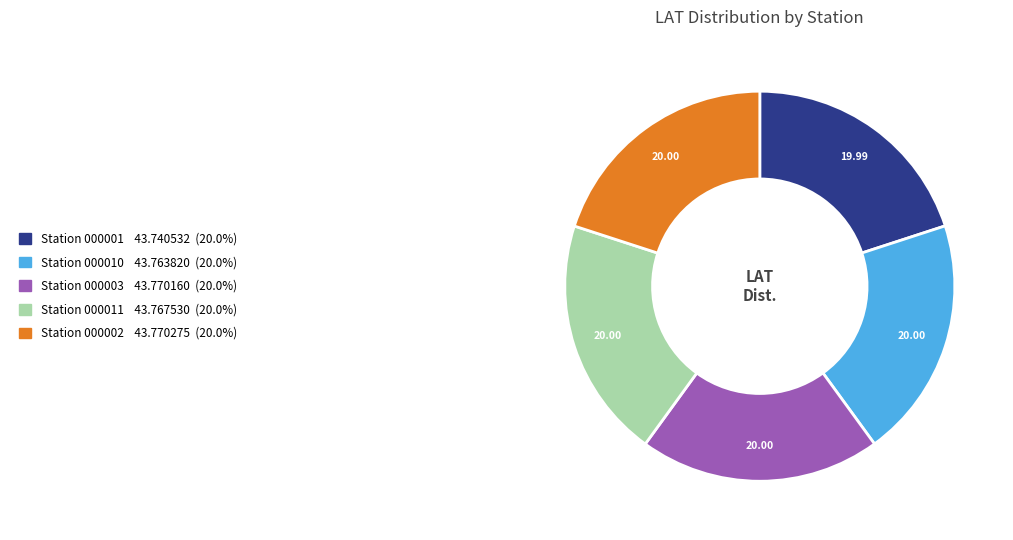

Is there any slice that represents more than half of the pie?

No